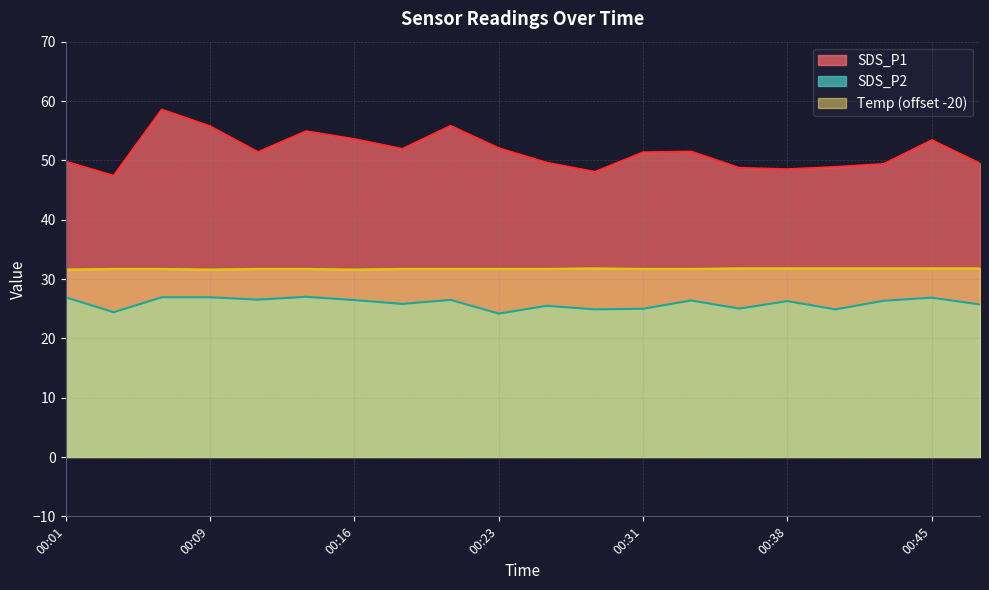

List the series in order of their peak value, highest first.

SDS_P1, Temp (offset -20), SDS_P2